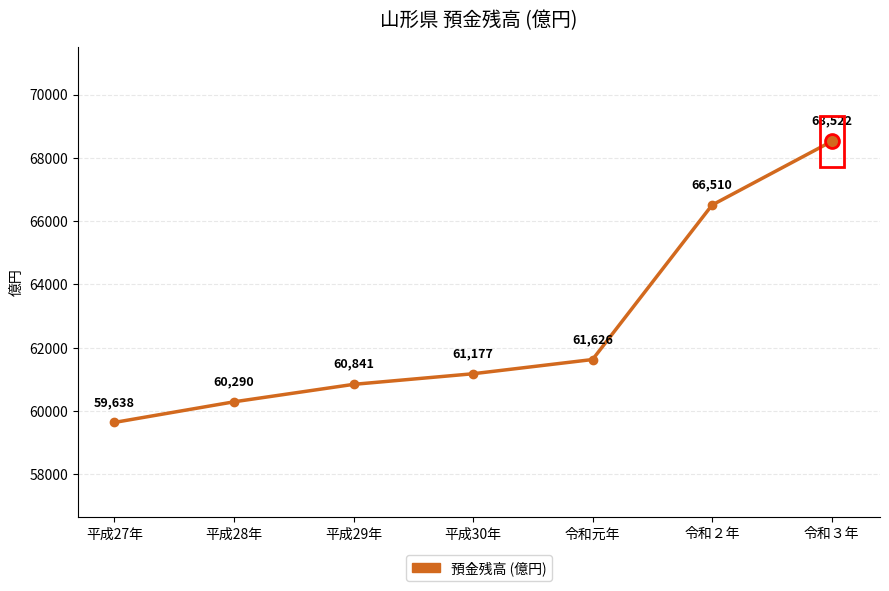

Which has a higher value, 平成27年 or 令和元年?

令和元年